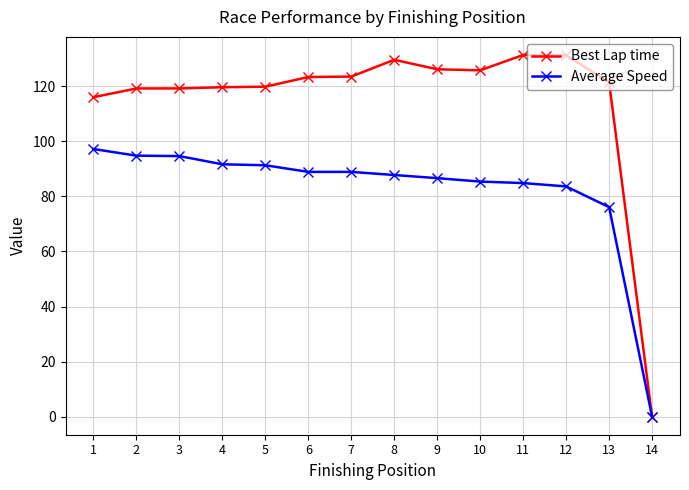

True or false: Best Lap time has more than 0 points higher than both neighbors.

True